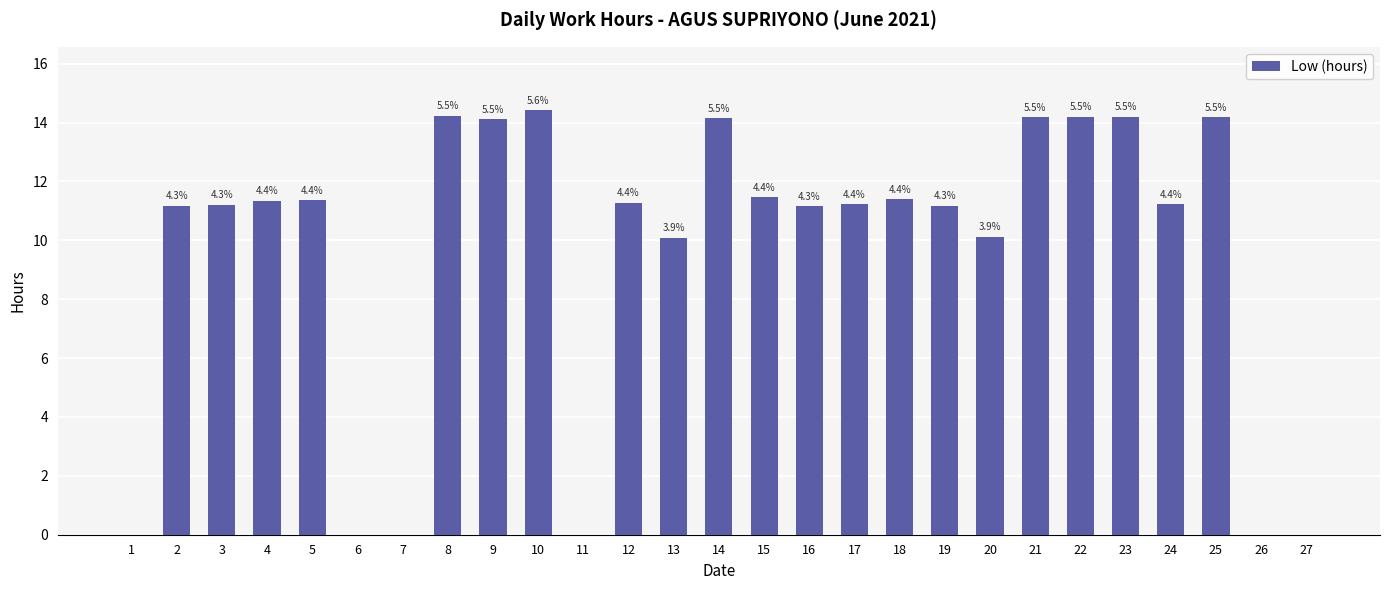

List the labels in order of value, smallest first.

1, 6, 7, 11, 26, 27, 13, 20, 16, 19, 2, 3, 17, 24, 12, 4, 5, 18, 15, 9, 14, 21, 25, 22, 23, 8, 10